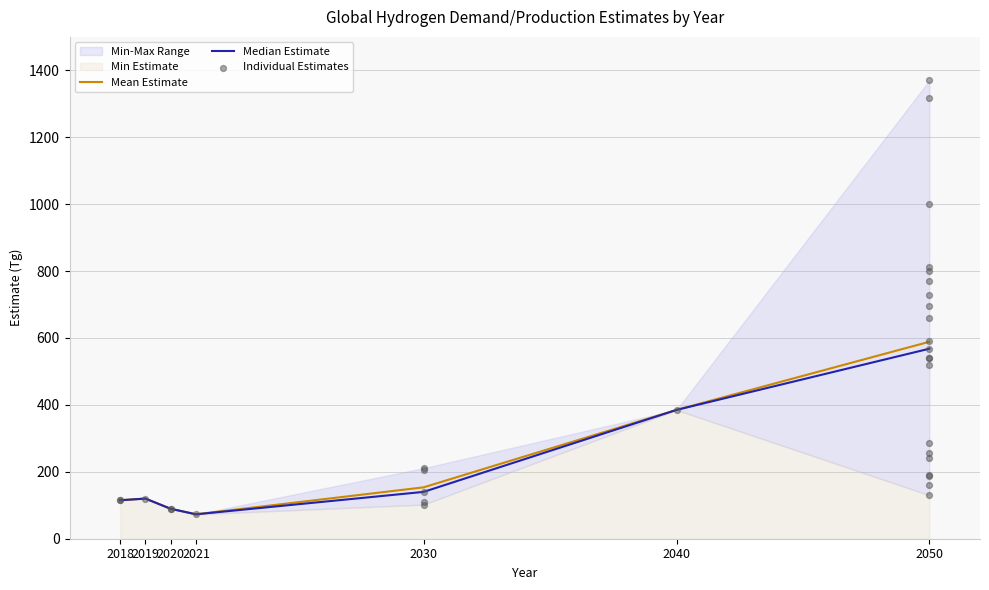

True or false: Median Estimate has a value of 55.8 at 2030.

False